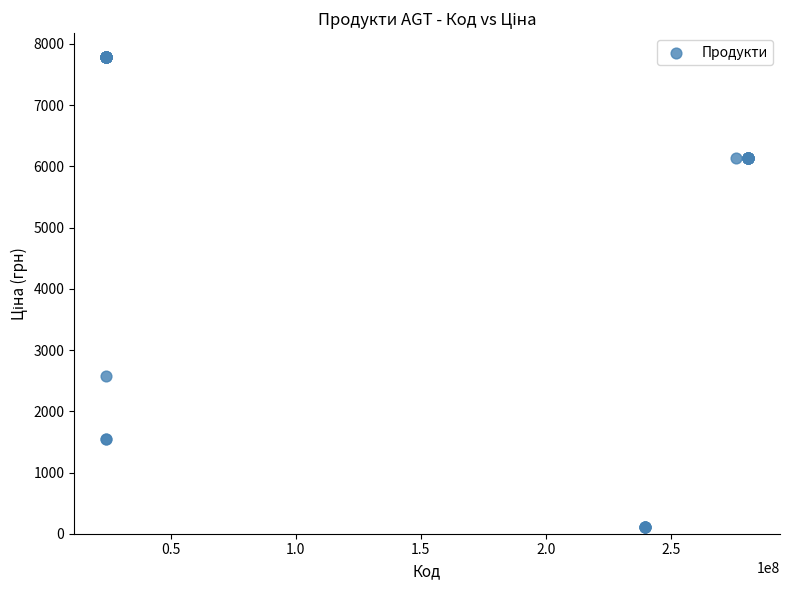

What Y value in the scatter plot is closest to 3952?

2578.7